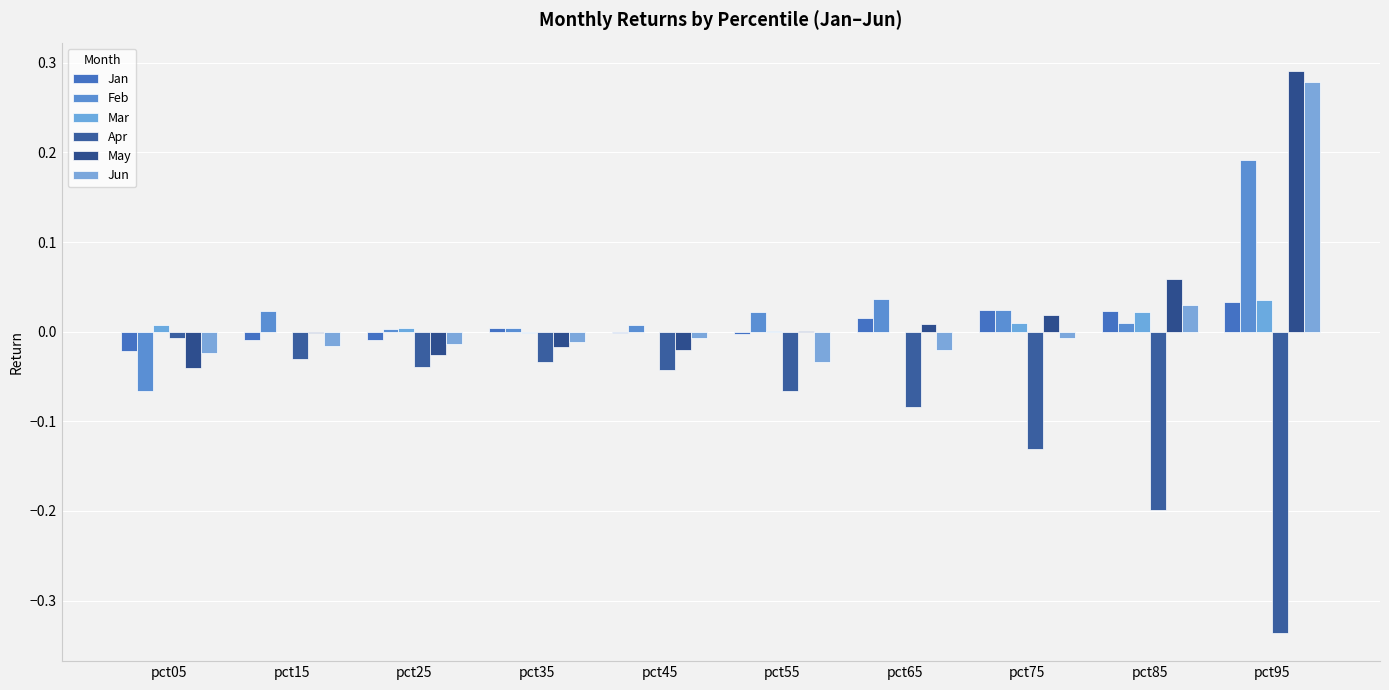

Does the chart contain stacked bars?

No